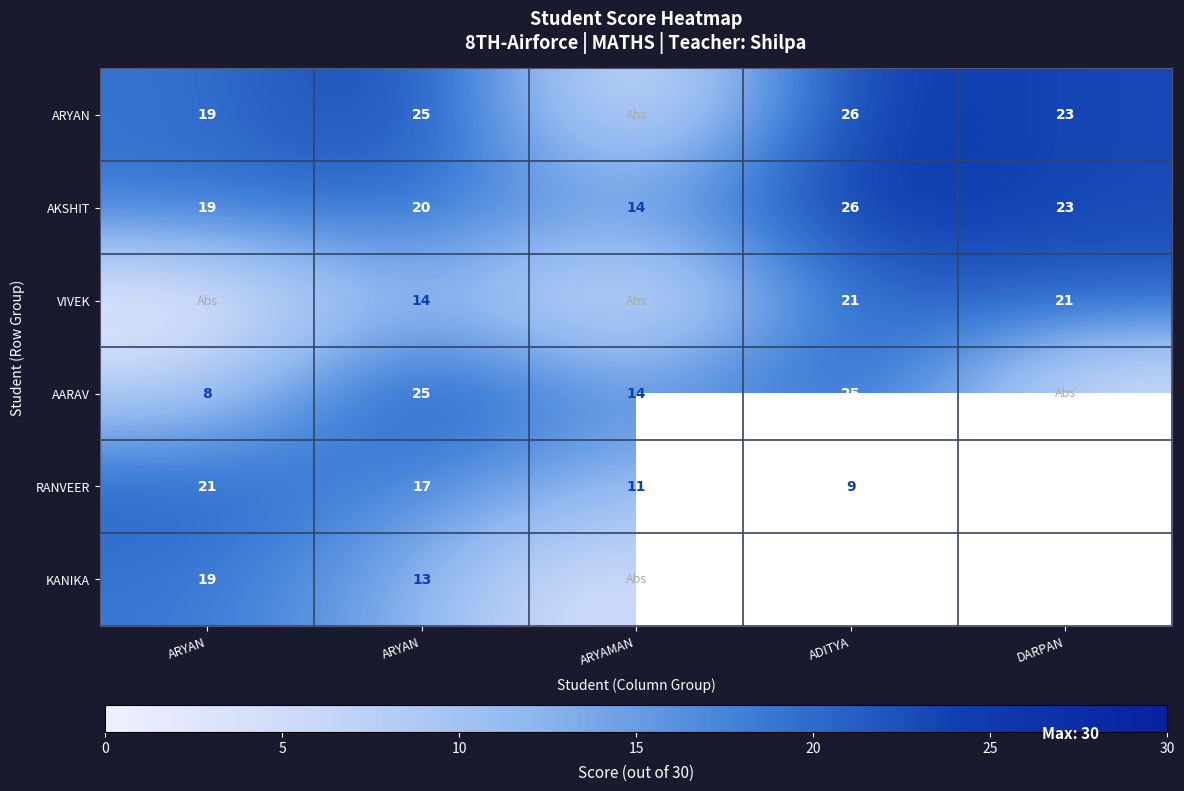

Which category has the lowest value across all series?

ARYAMAN